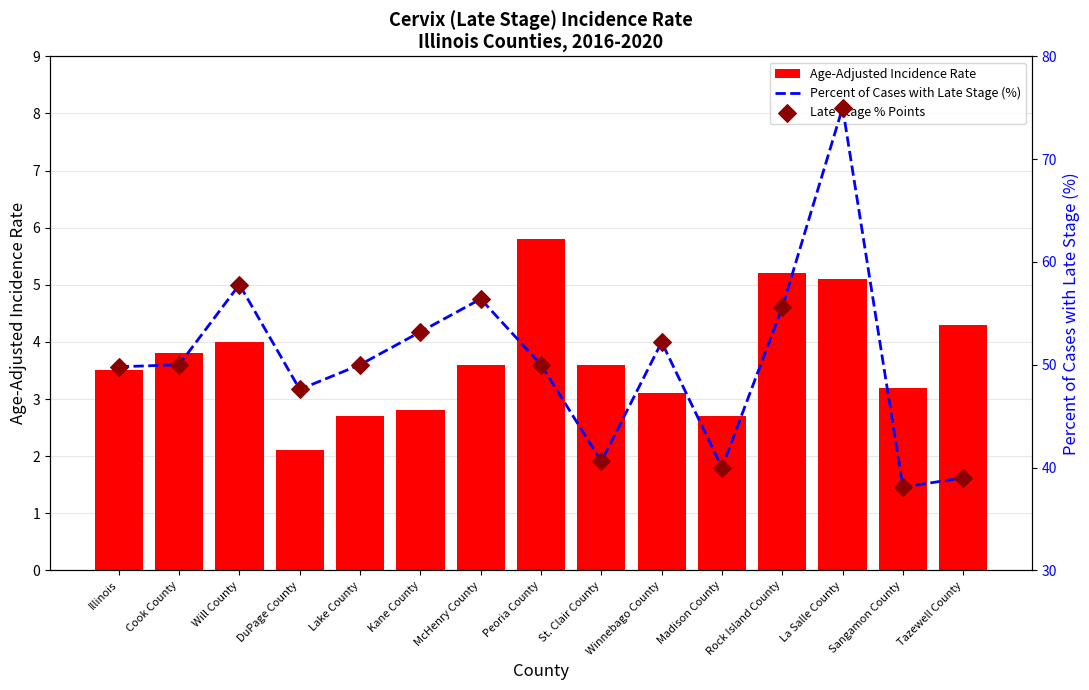

At which category is the sum across all series the highest?

La Salle County